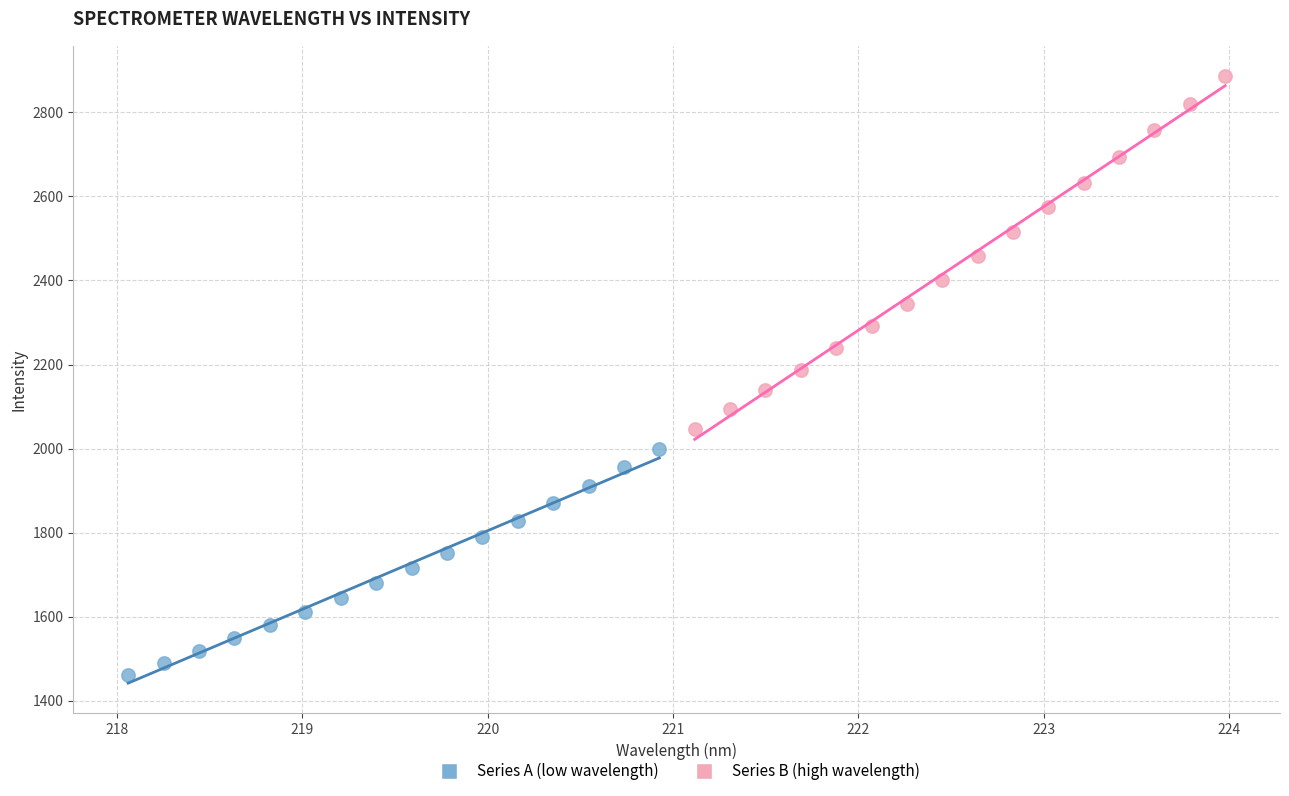

What are all the series names shown in the legend?

Series A (low wavelength), Series B (high wavelength)